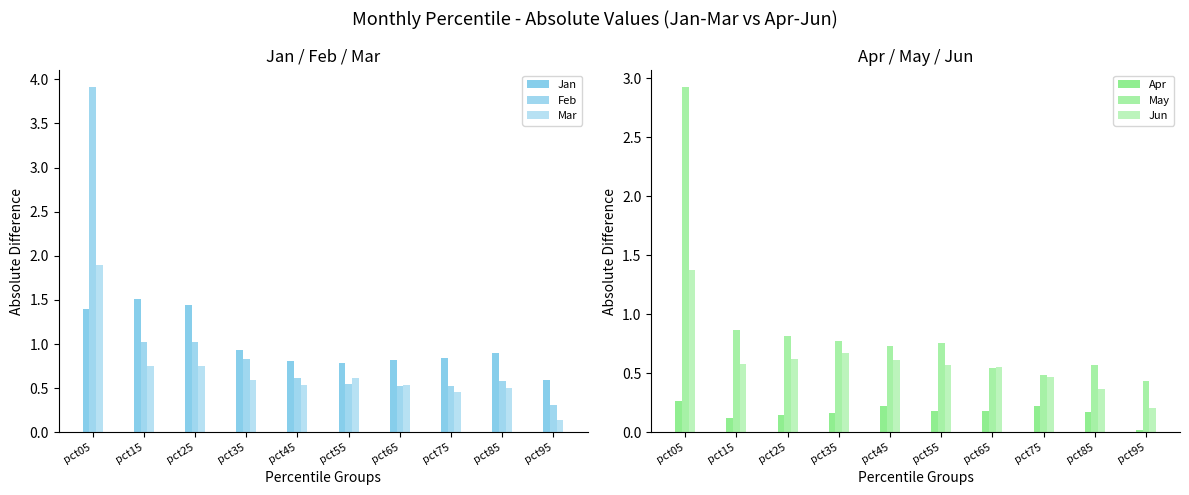

Which category has the highest value across all series?

pct05